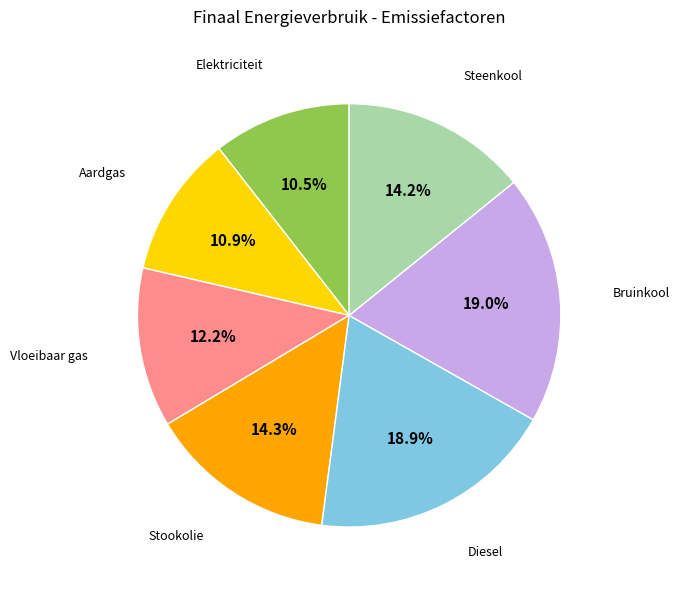

To the nearest percent, what is the difference between the largest and smallest slice percentages?

8%